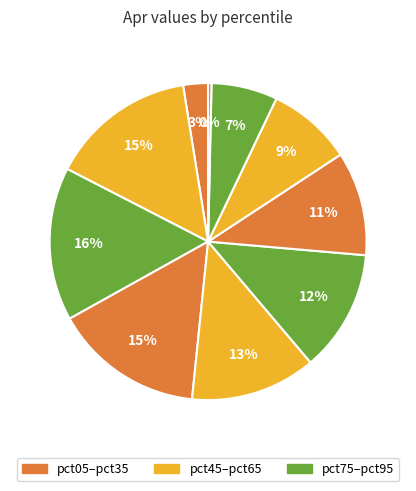

What is the smallest slice in the pie chart?

pct95